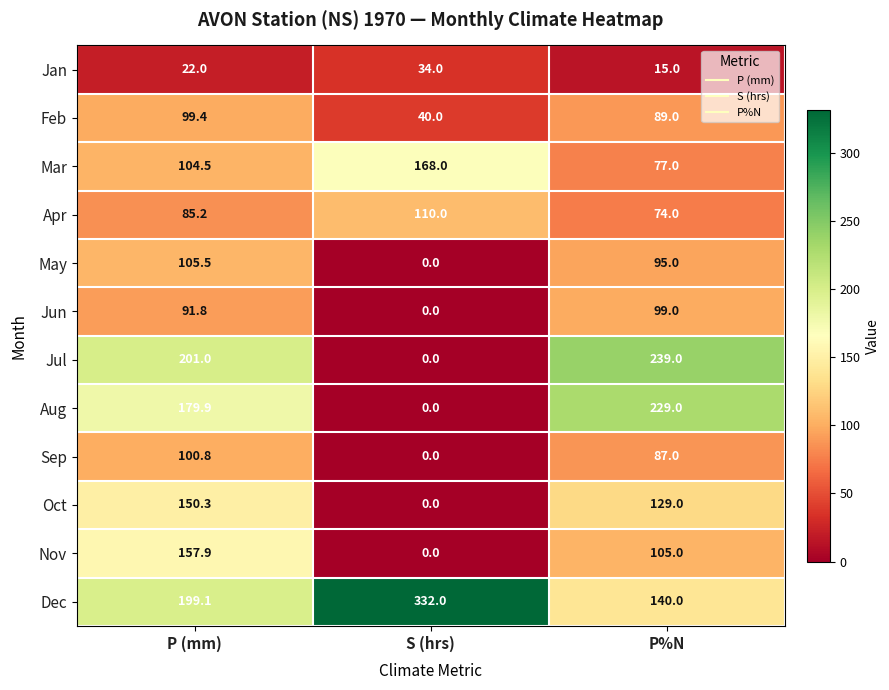

The Apr series shows 85.2 at P (mm). True or false?

True